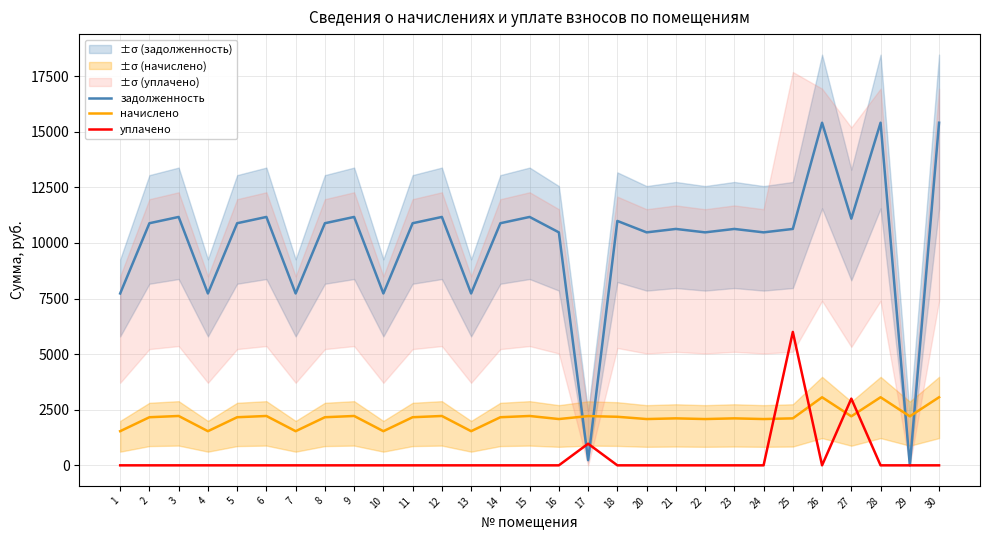

Rank the series by their maximum value, from highest to lowest.

задолженность, уплачено, начислено